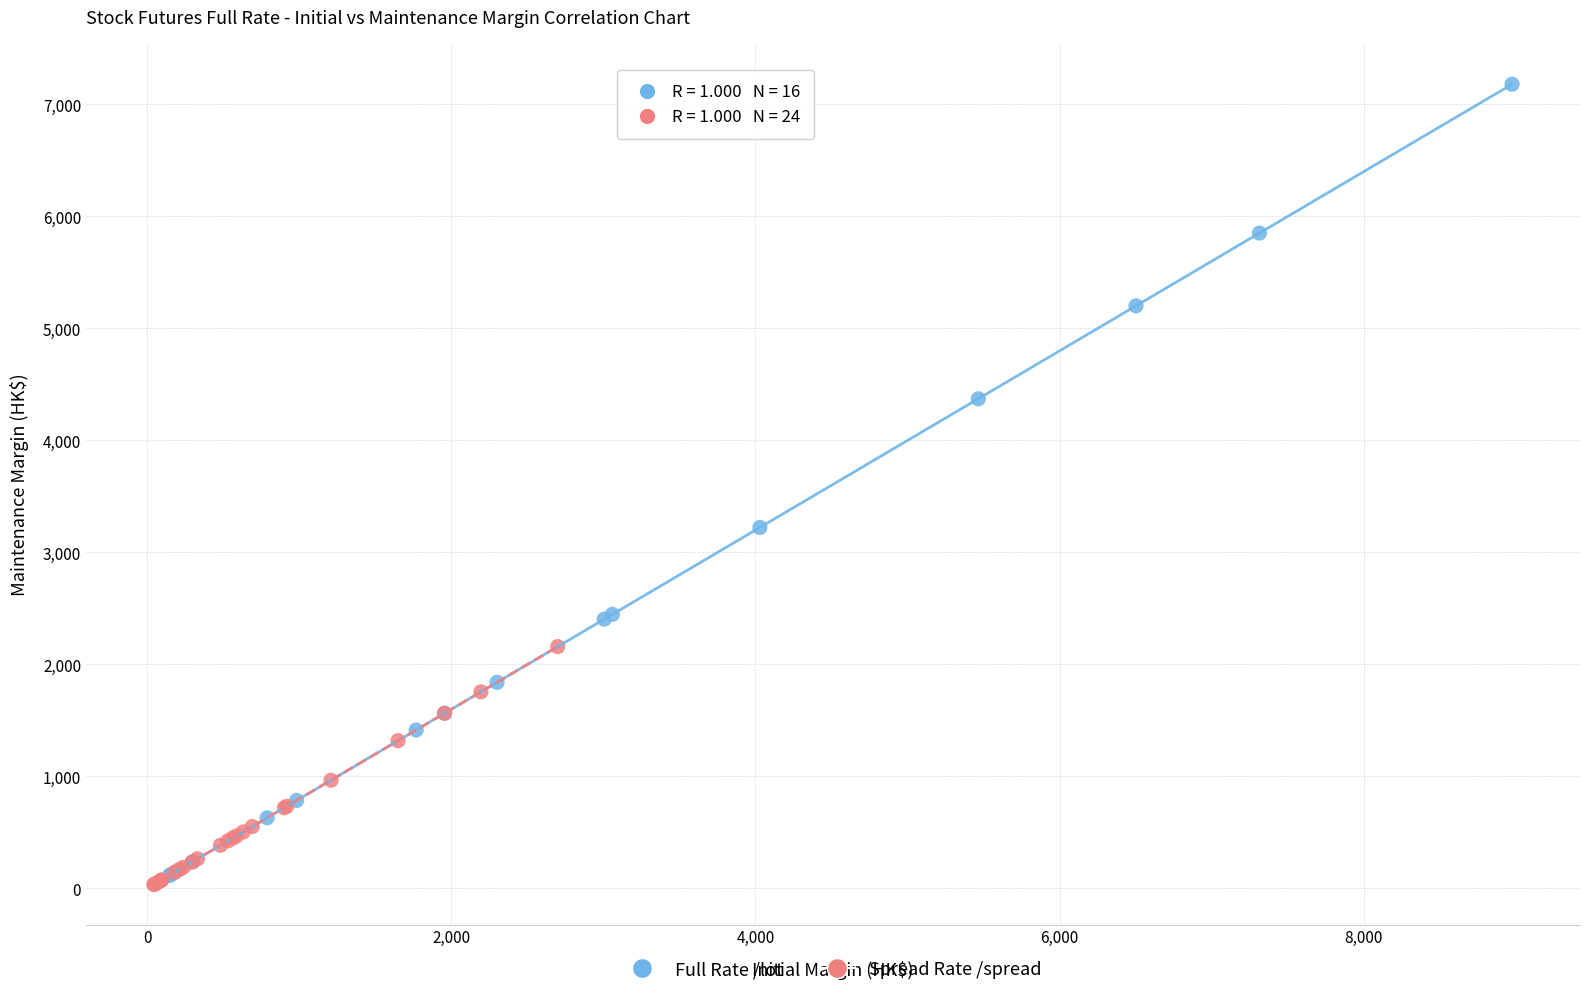

Which series has the largest Y range (max minus min)?

Full Rate /lot